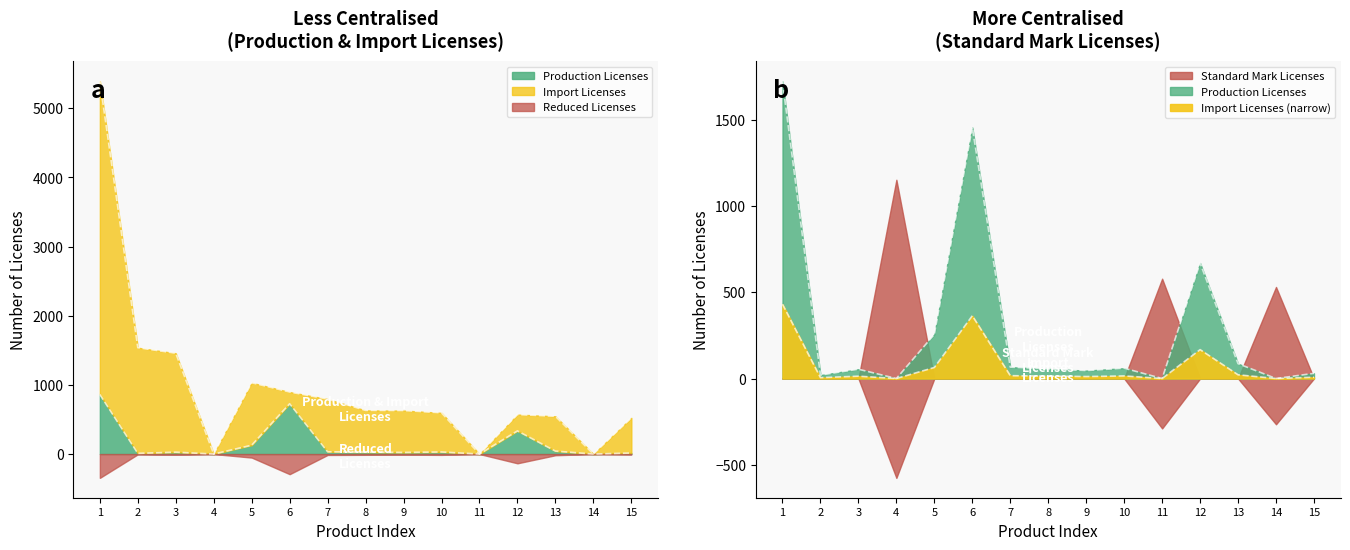

List the labels in order of Production Licenses value, smallest first.

4, 11, 14, 2, 15, 9, 3, 8, 10, 7, 13, 5, 12, 6, 1